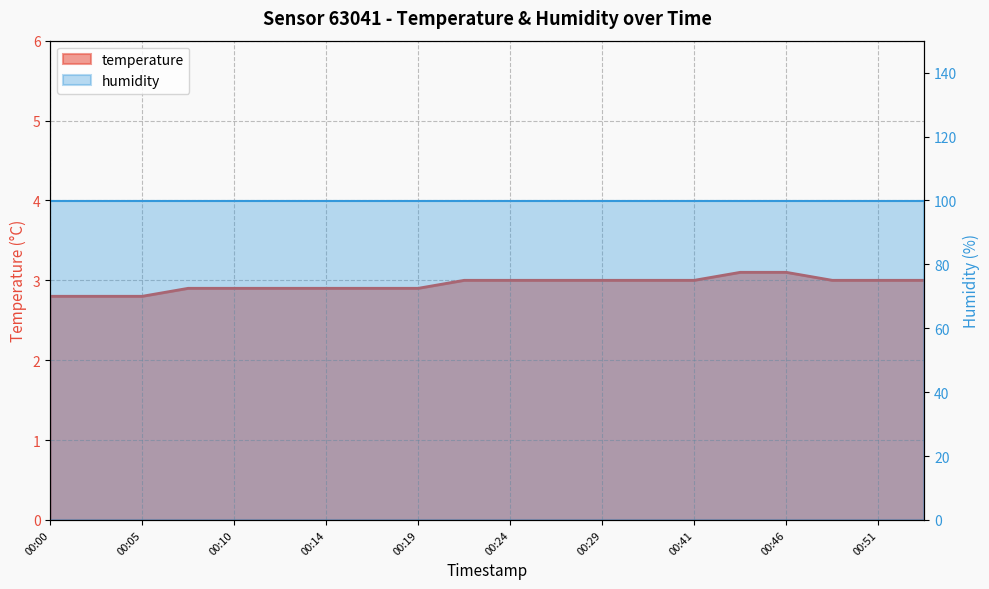

How many data points are less than 3?

9